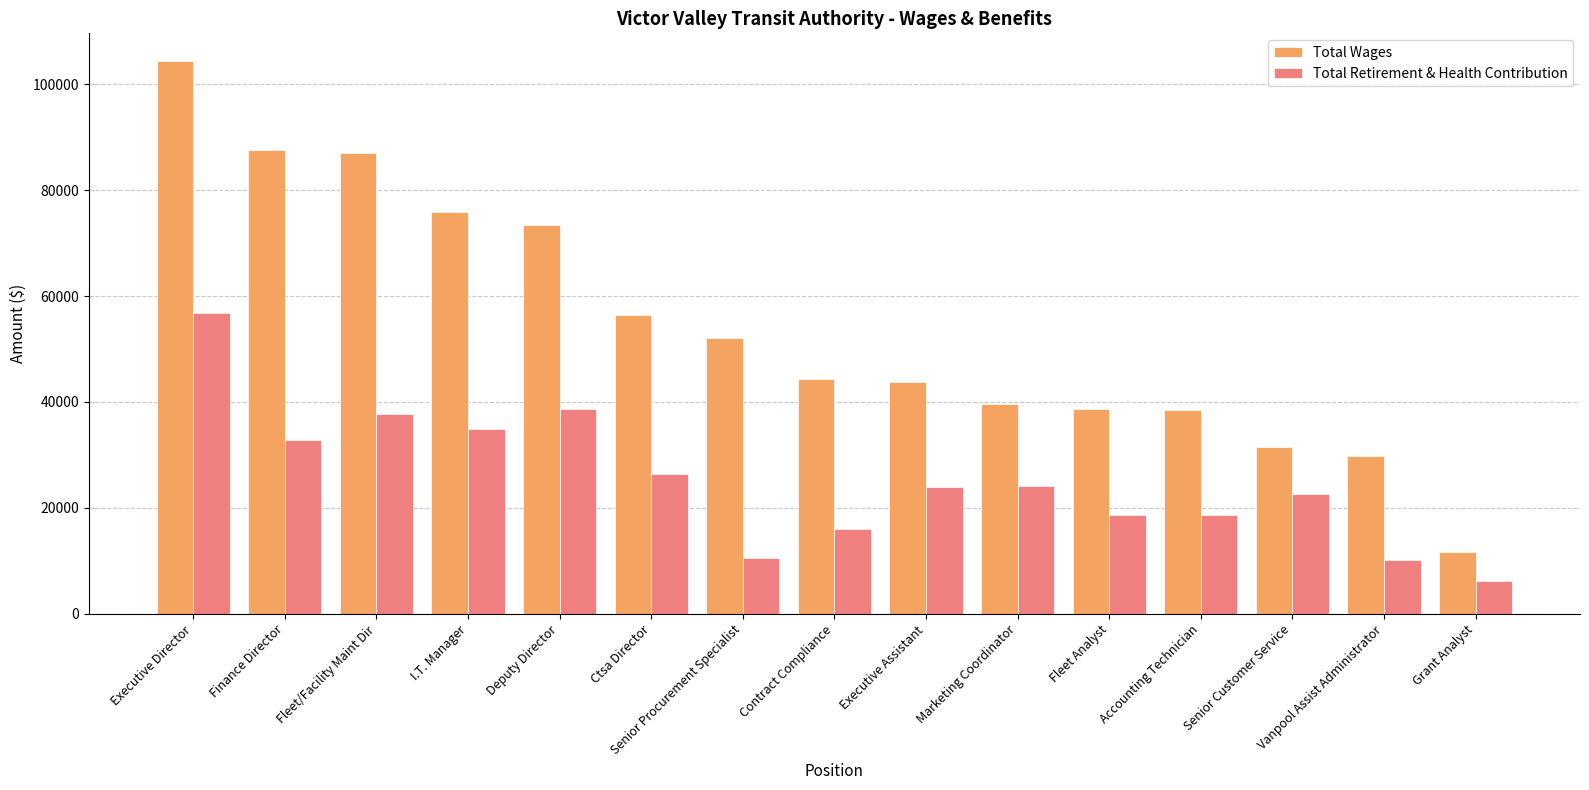

What is the difference between the maximum and minimum values in the Total Wages series?

92777